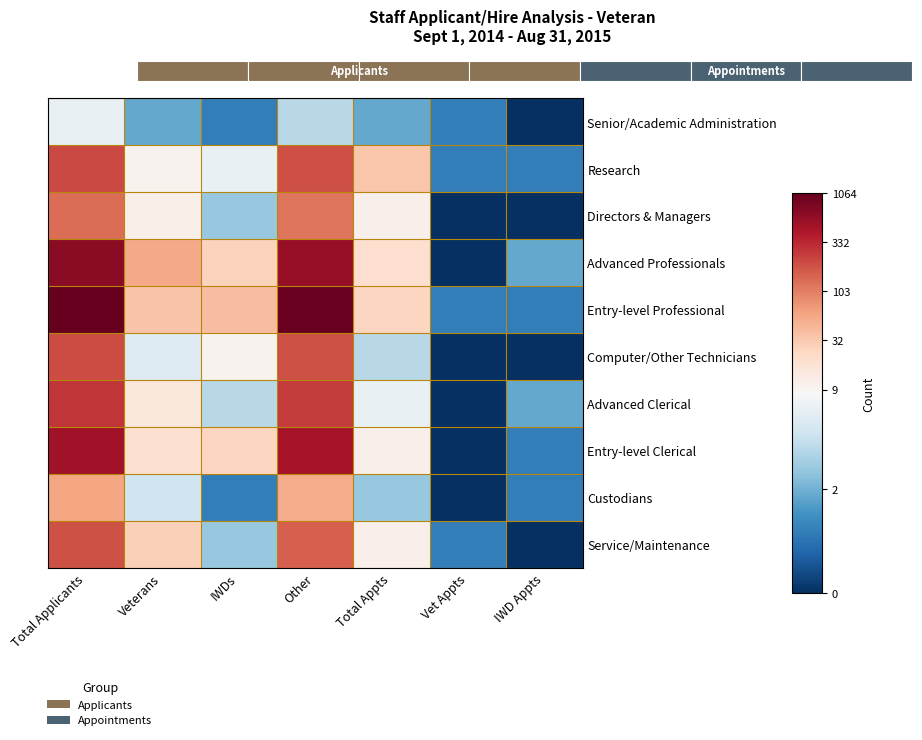

Reading left to right, extract all data points from this chart.

Senior/Academic Administration: Total Applicants=2.1	Veterans=1.1	IWDs=0.7	Other=1.6	Total Appts=1.1	Vet Appts=0.7	IWD Appts=0.0
Research: Total Applicants=5.4	Veterans=2.4	IWDs=2.1	Other=5.3	Total Appts=3.6	Vet Appts=0.7	IWD Appts=0.7
Directors & Managers: Total Applicants=4.9	Veterans=2.6	IWDs=1.4	Other=4.8	Total Appts=2.5	Vet Appts=0.0	IWD Appts=0.0
Advanced Professionals: Total Applicants=6.5	Veterans=4.0	IWDs=3.3	Other=6.4	Total Appts=3.0	Vet Appts=0.0	IWD Appts=1.1
Entry-level Professional: Total Applicants=7.0	Veterans=3.6	IWDs=3.7	Other=6.9	Total Appts=3.3	Vet Appts=0.7	IWD Appts=0.7
Computer/Other Technicians: Total Applicants=5.3	Veterans=1.9	IWDs=2.4	Other=5.2	Total Appts=1.6	Vet Appts=0.0	IWD Appts=0.0
Advanced Clerical: Total Applicants=5.6	Veterans=2.8	IWDs=1.6	Other=5.6	Total Appts=2.1	Vet Appts=0.0	IWD Appts=1.1
Entry-level Clerical: Total Applicants=6.2	Veterans=3.0	IWDs=3.3	Other=6.1	Total Appts=2.5	Vet Appts=0.0	IWD Appts=0.7
Custodians: Total Applicants=4.1	Veterans=1.8	IWDs=0.7	Other=4.0	Total Appts=1.4	Vet Appts=0.0	IWD Appts=0.7
Service/Maintenance: Total Applicants=5.2	Veterans=3.4	IWDs=1.4	Other=5.1	Total Appts=2.5	Vet Appts=0.7	IWD Appts=0.0